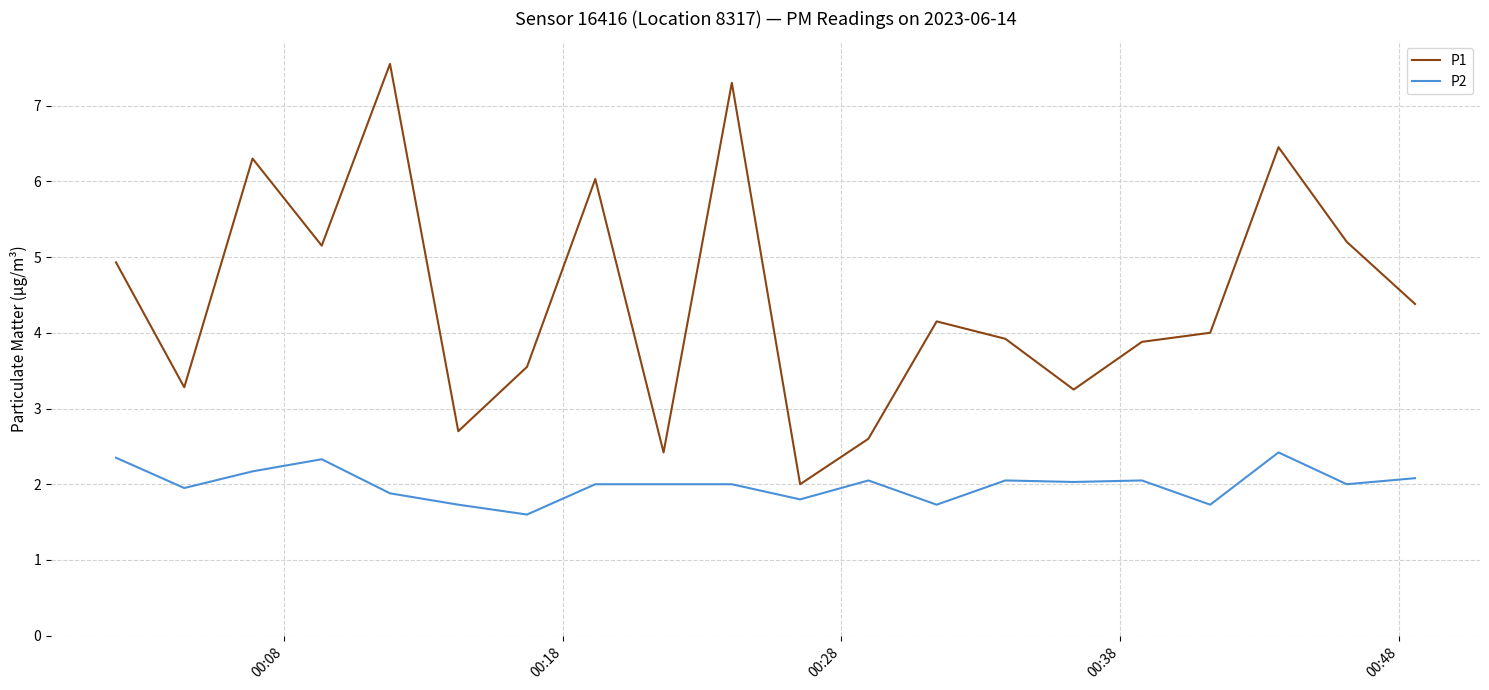

List the series in order of their overall mean, highest first.

P1, P2